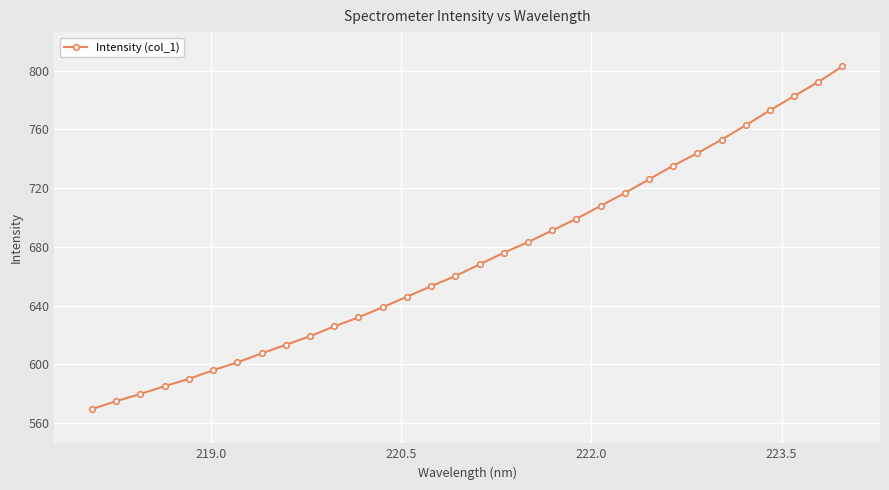

How many lines are shown in the chart?

1